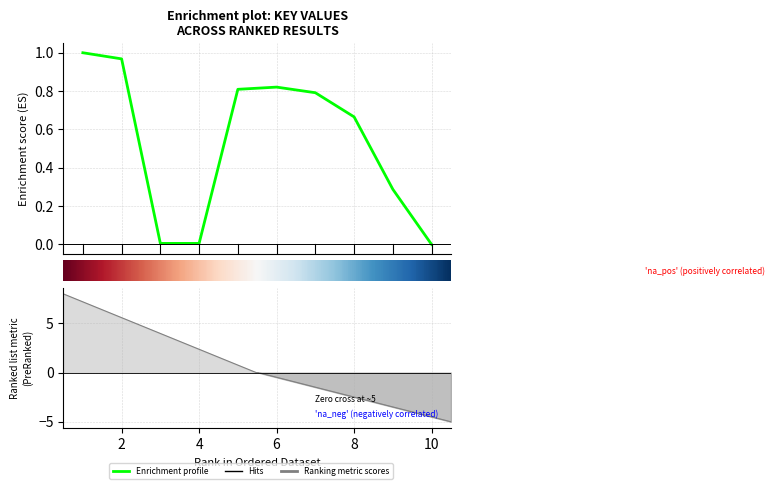

How many data points are above 0?

9